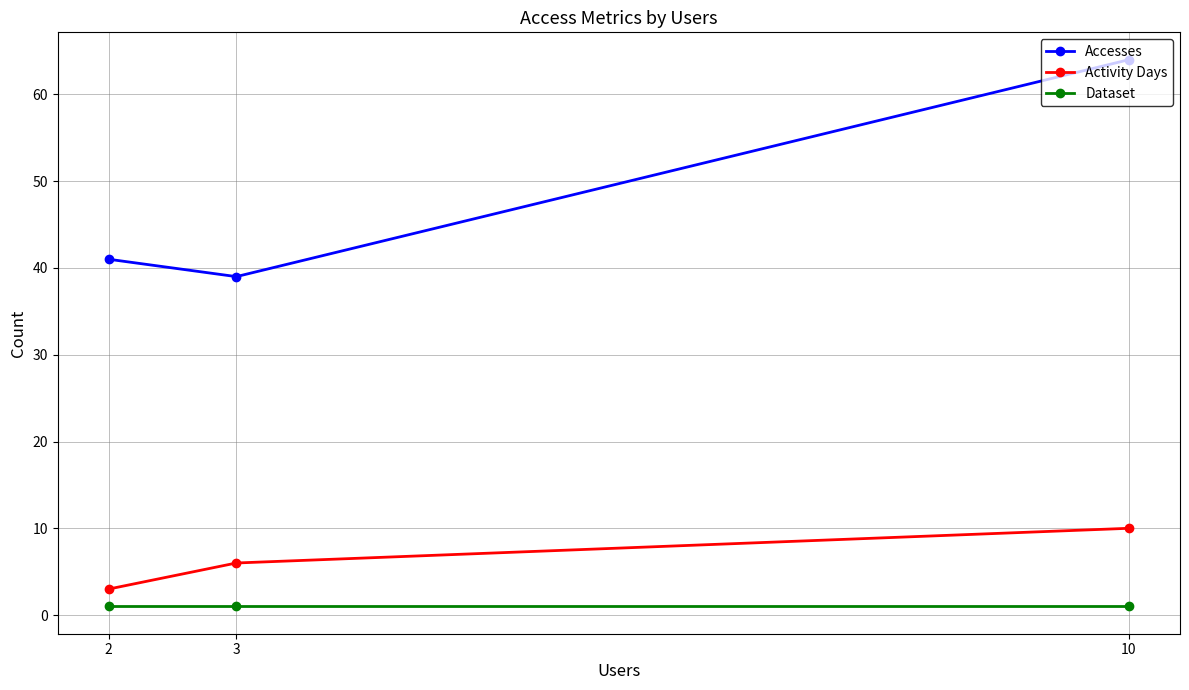

What is the value of the Dataset point at the 2nd from the left?

1